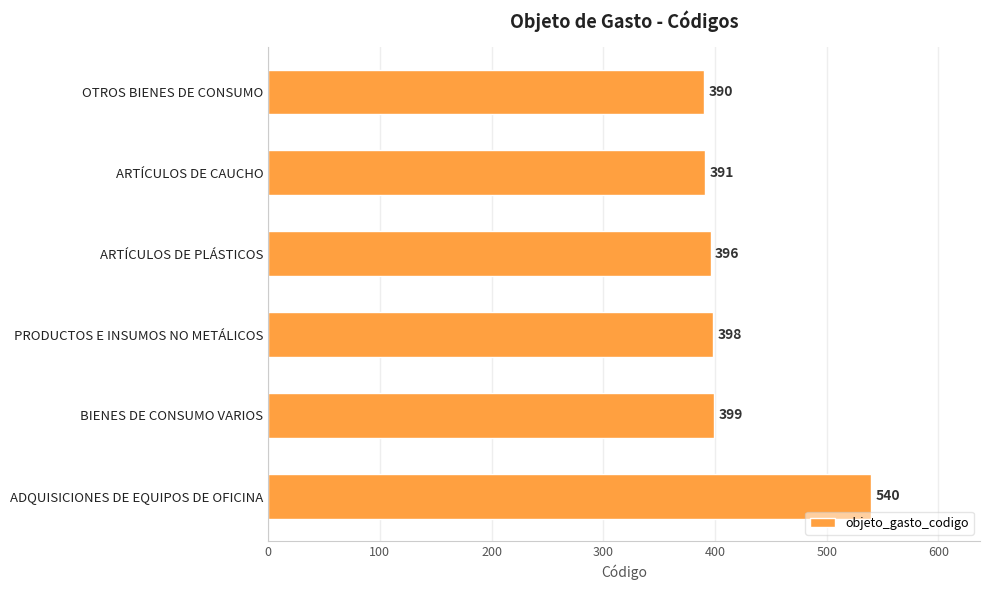

What is the approximate value at PRODUCTOS E INSUMOS NO METÁLICOS, to the nearest 50?

400